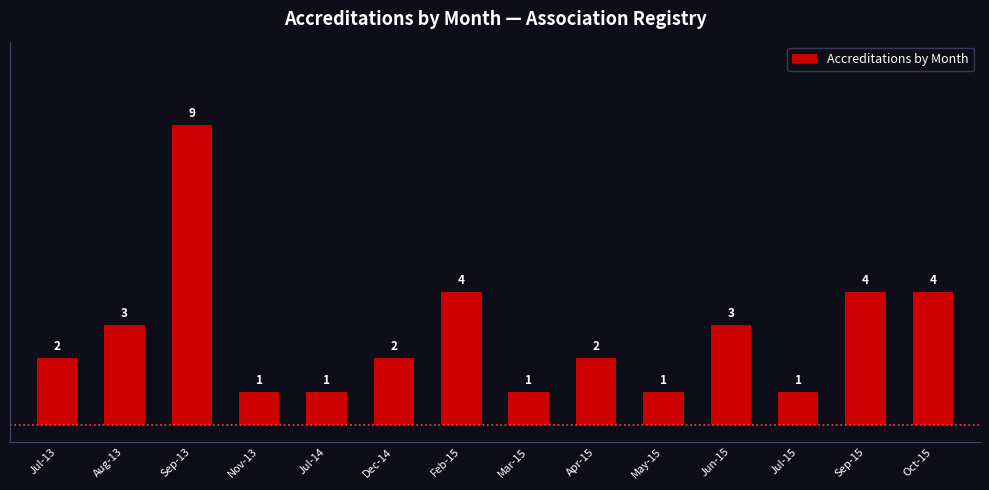

What is the average value?

3